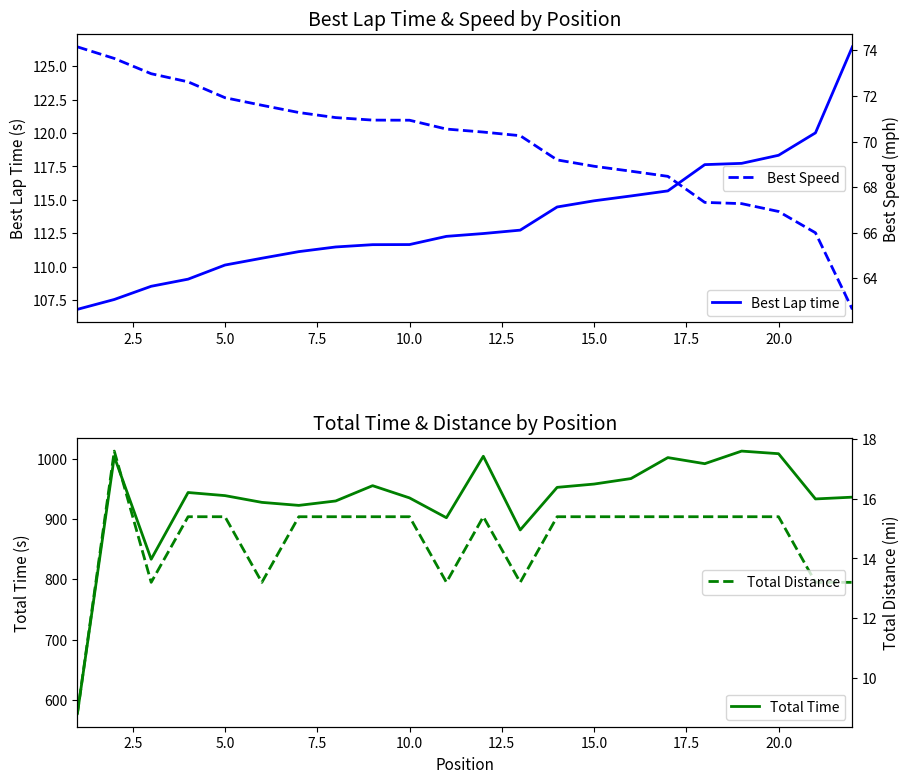

What is the maximum value for Best Lap time?

126.4